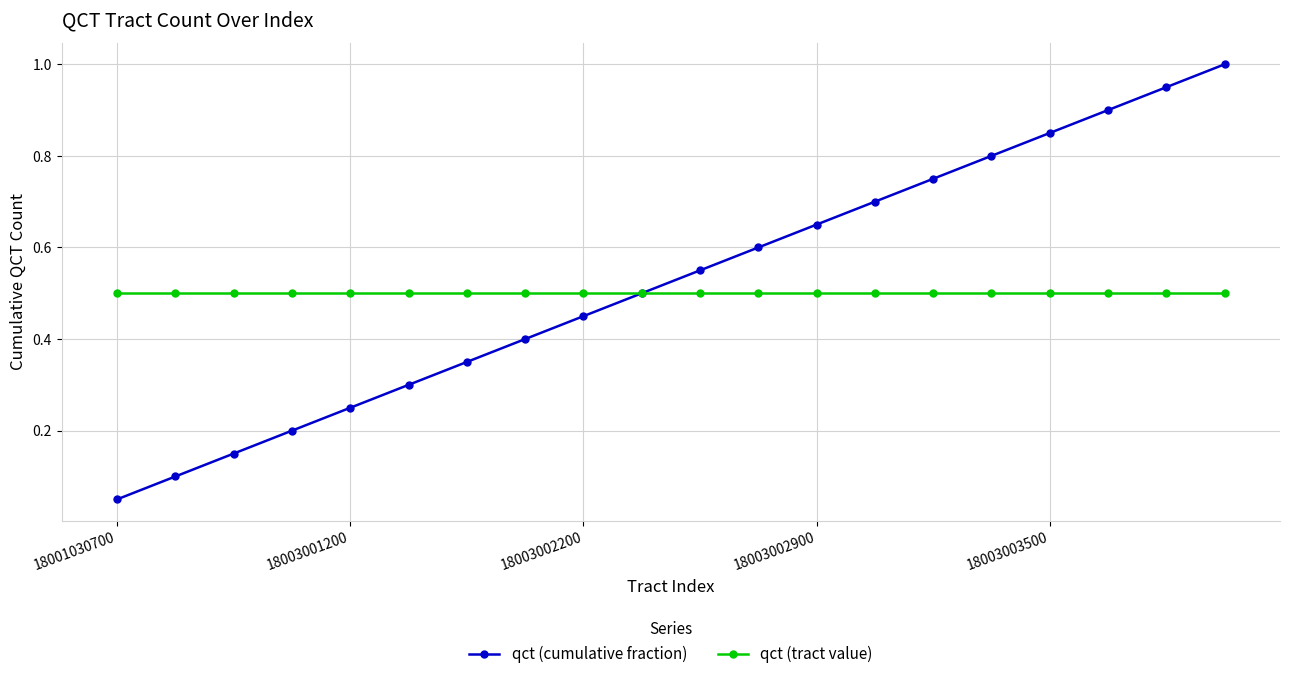

True or false: qct (cumulative fraction) has more than 1 interior local peaks.

False